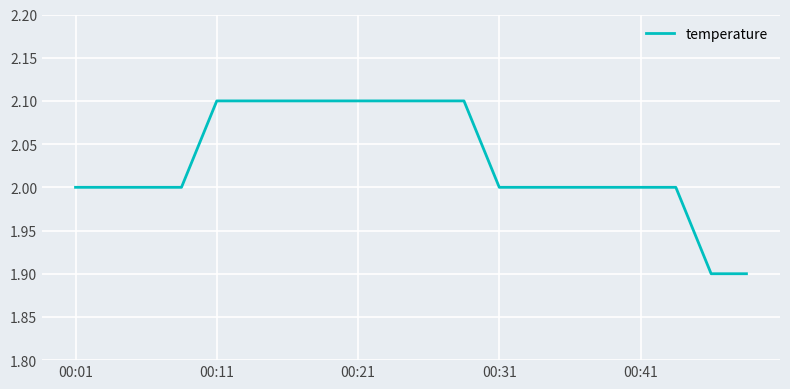

What is the greatest value displayed?

2.1